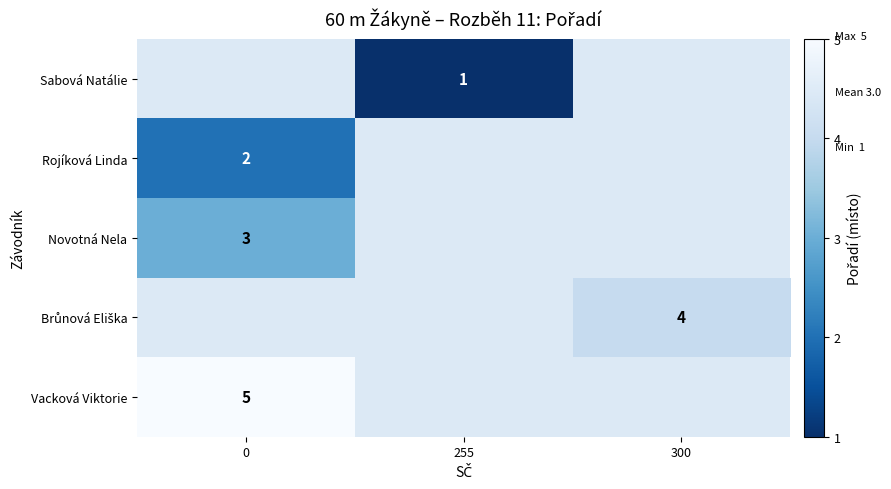

The value of Vacková Viktorie at 0 is 5. True or false?

True